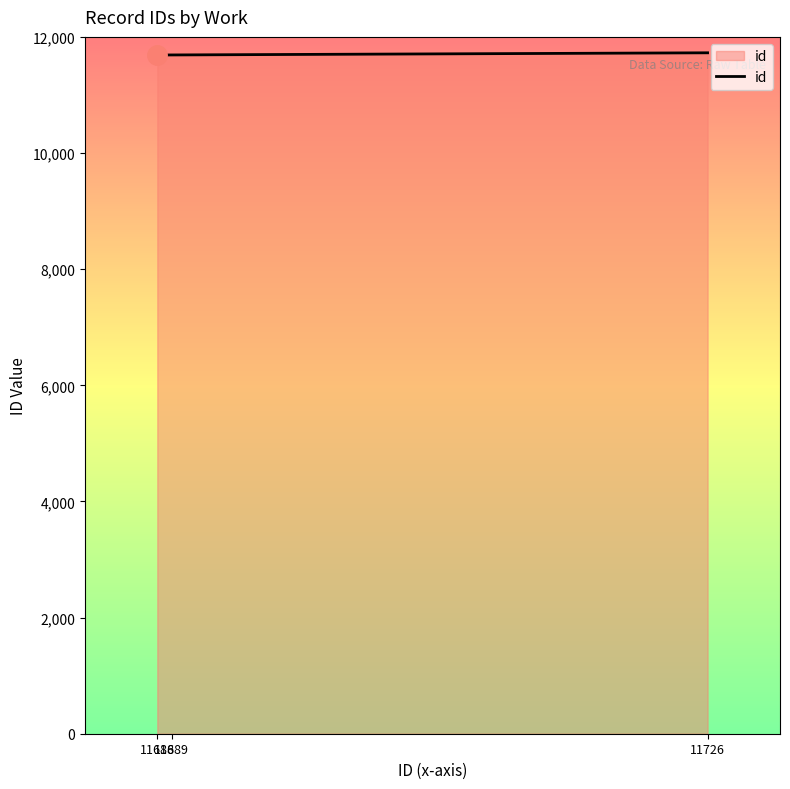

What is the sum of all values?

35103